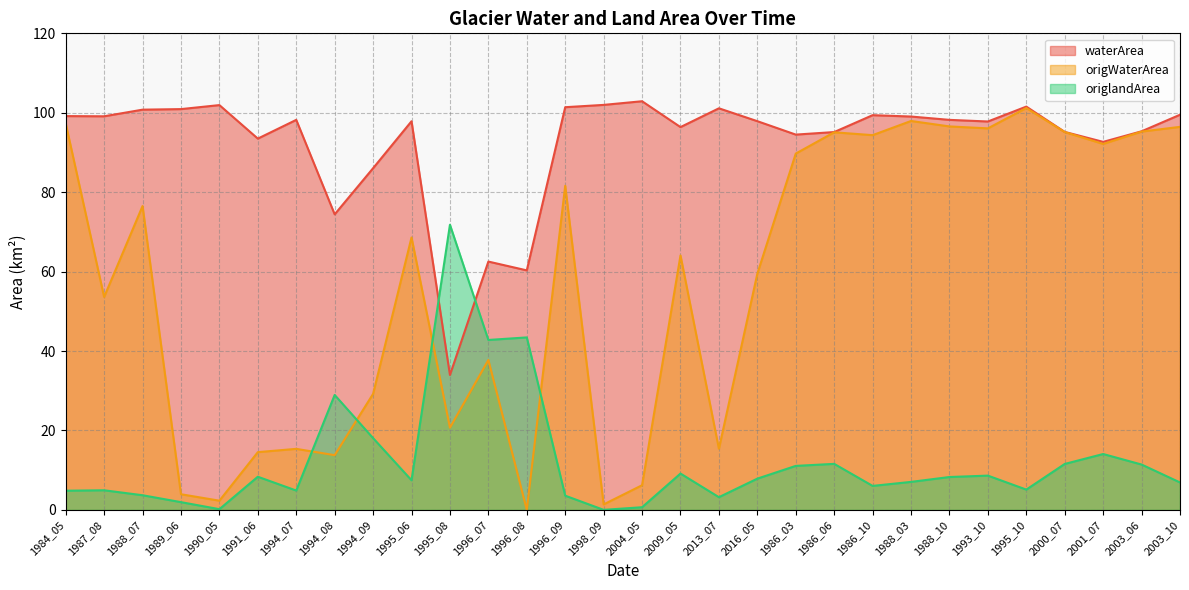

What position from the left is 1996_09?

14